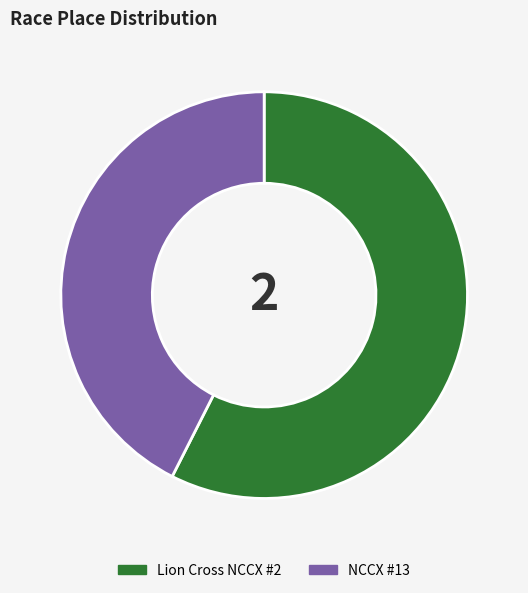

Rank the categories by value from highest to lowest.

Lion Cross NCCX #2, NCCX #13